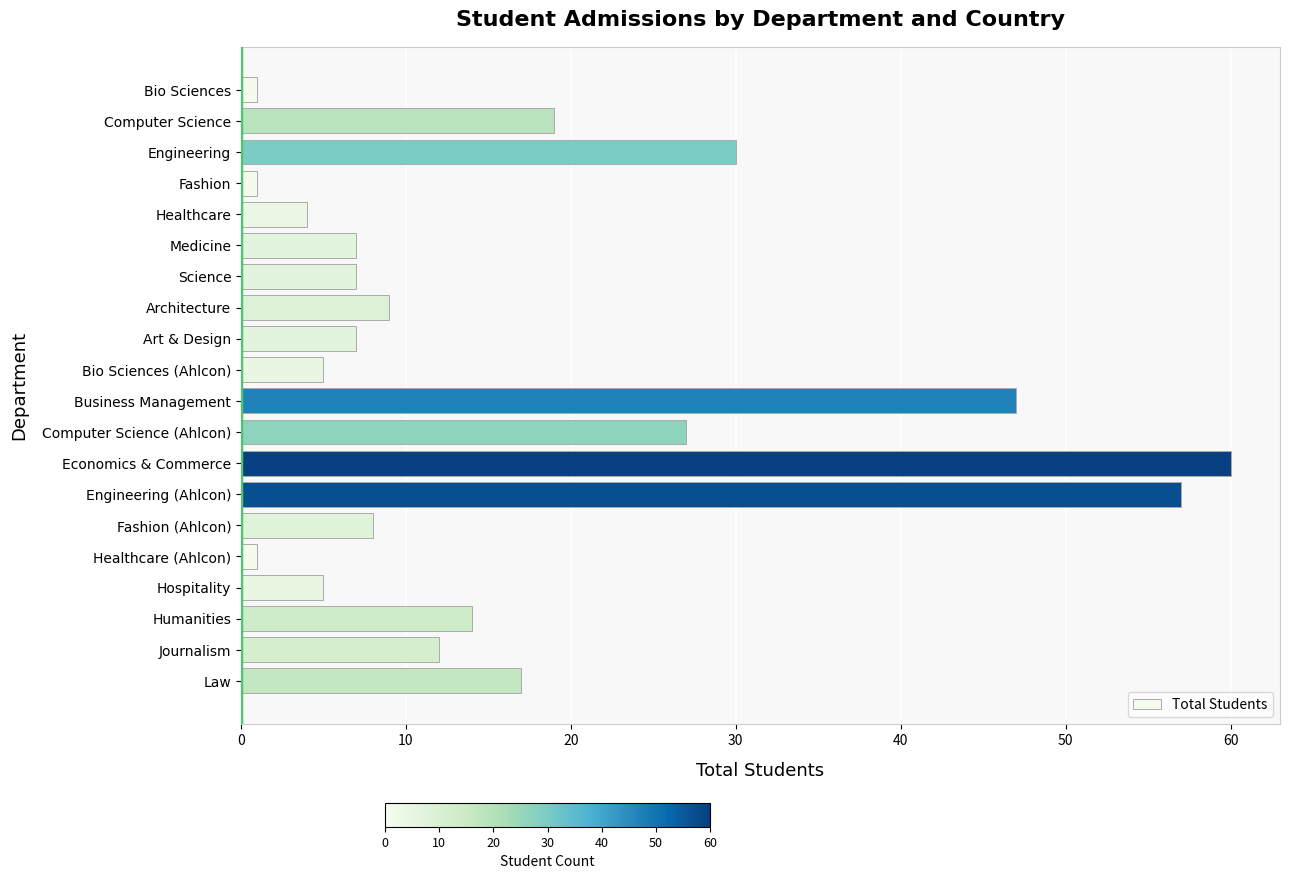

True or false: the data shows 15 at Architecture.

False